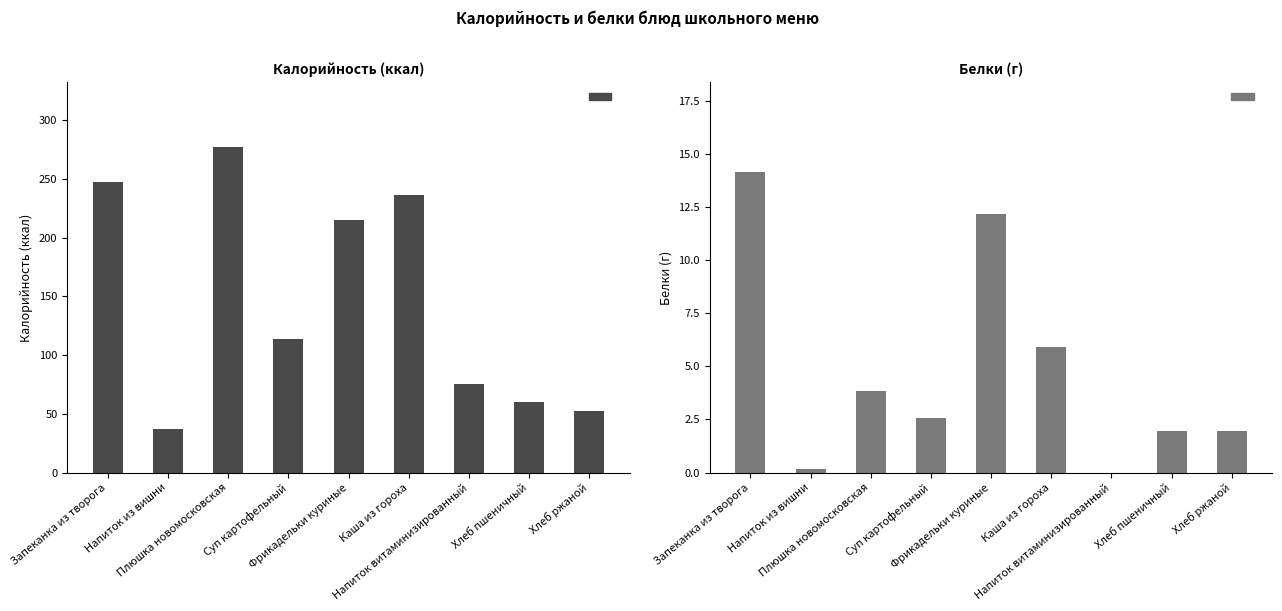

How many bars are there in total?

18